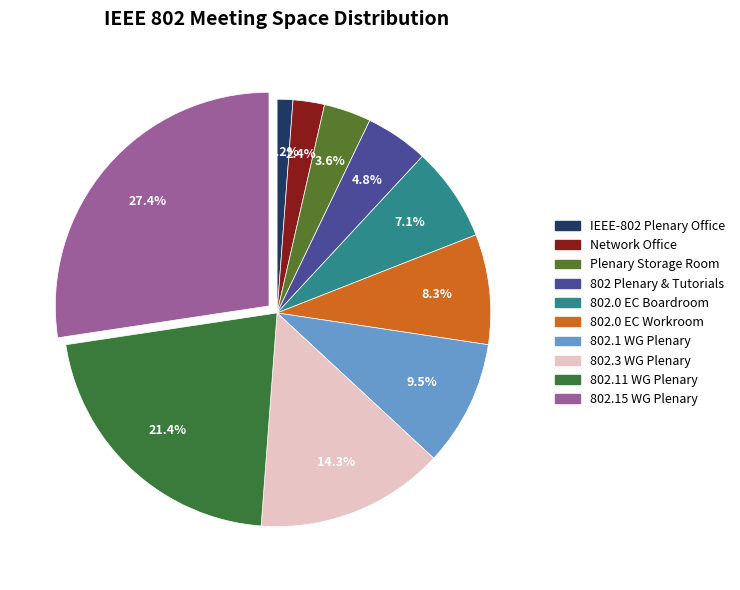

What percentage do 802.3 WG Plenary and IEEE-802 Plenary Office together represent?

15.5%